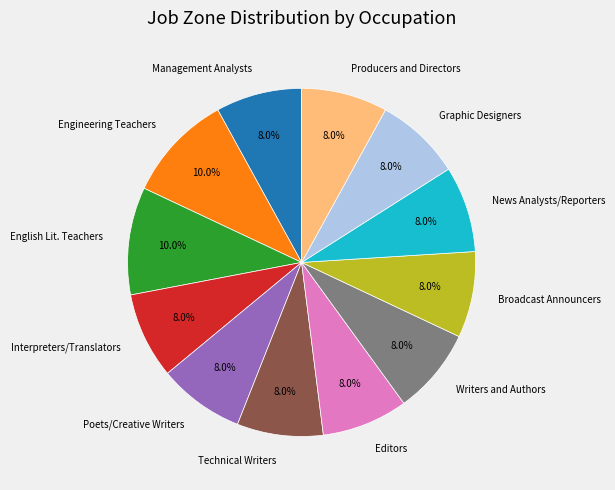

What portion of the pie excludes Graphic Designers?

92.0%